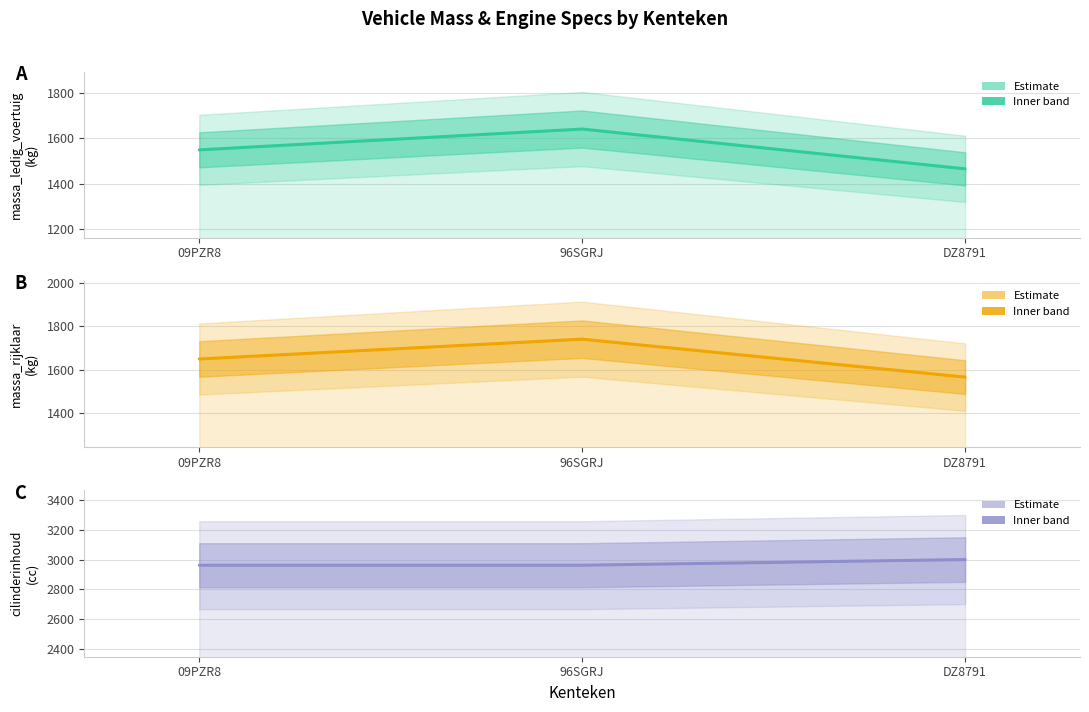

What is the difference between the maximum and minimum values in the massa_ledig_voertuig series?

176